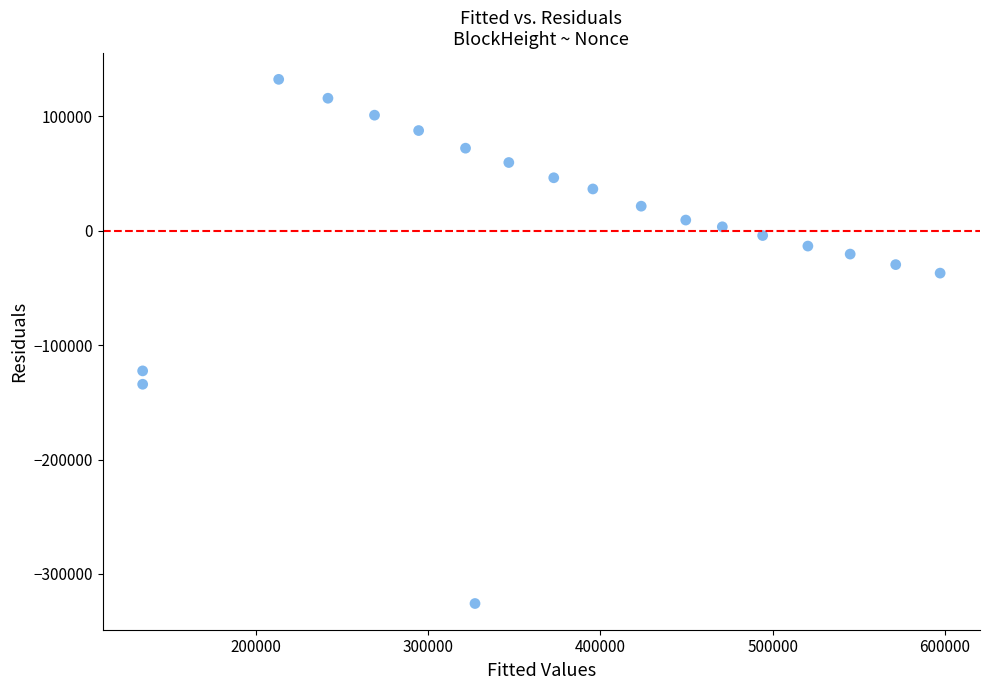

What is the range of Y values (max minus min)?

458308.6